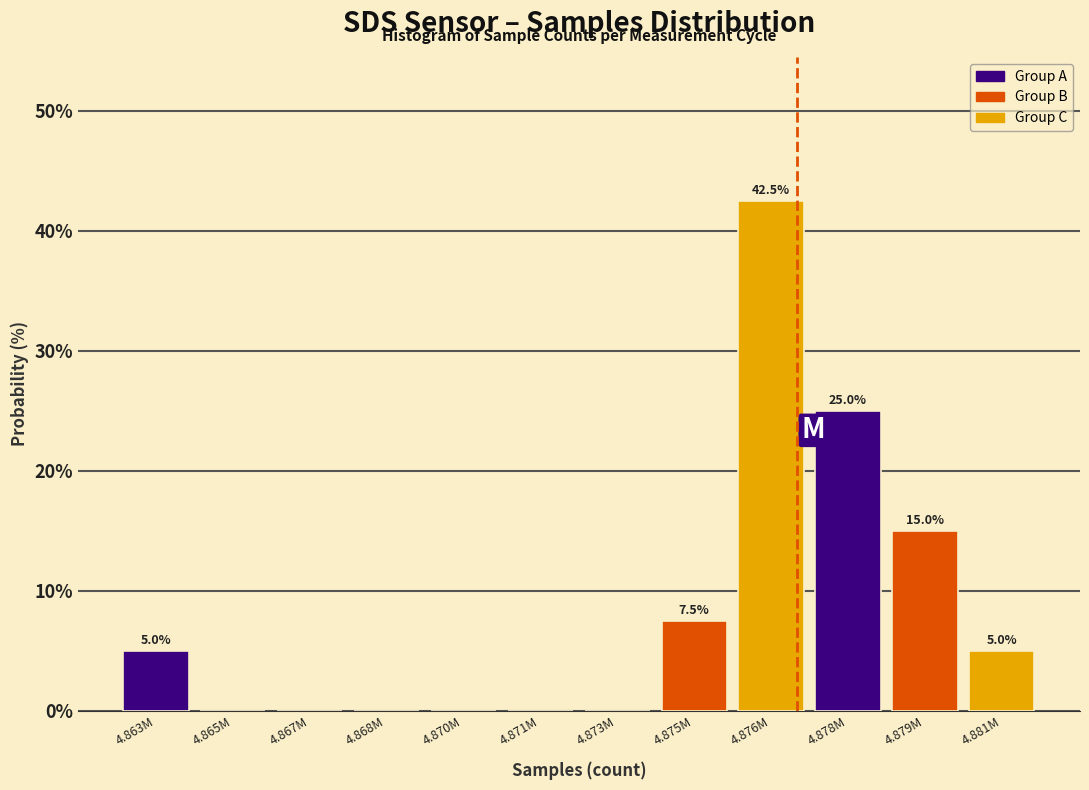

Reading left to right, extract all data points from this chart.

4.863M=5.0	4.865M=0.0	4.867M=0.0	4.868M=0.0	4.870M=0.0	4.871M=0.0	4.873M=0.0	4.875M=7.5	4.876M=42.5	4.878M=25.0	4.879M=15.0	4.881M=5.0